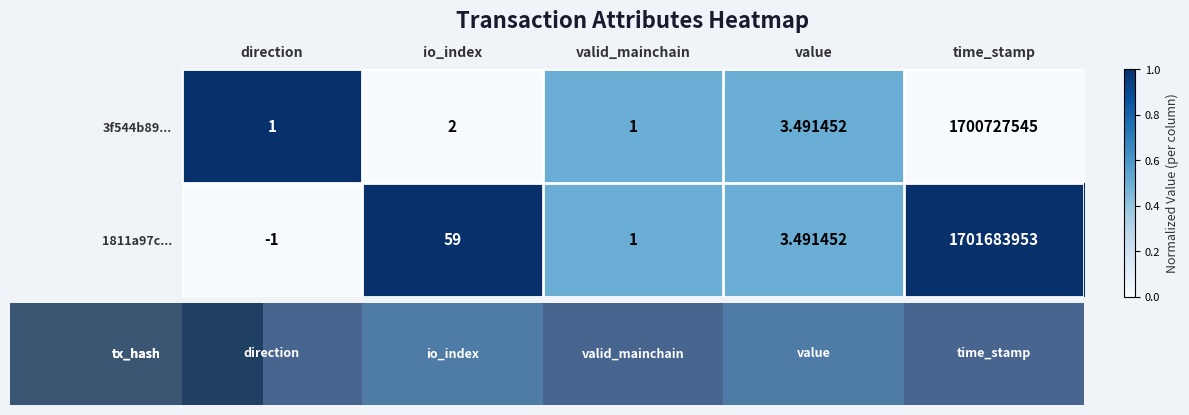

How many values in the 3f544b89... series are below 2?

2